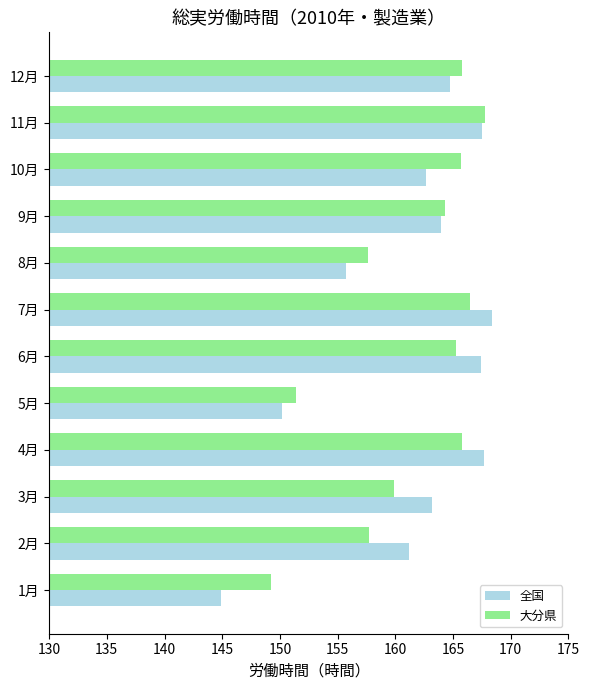

What is the difference between the maximum and second lowest values in the 全国 series?

18.2